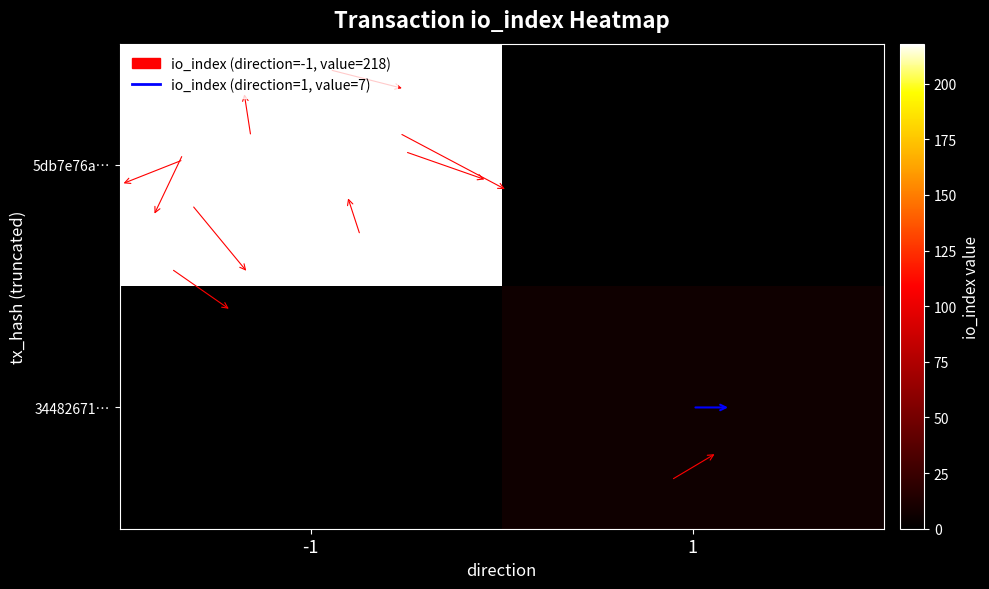

Reading right to left, extract all data points from this chart.

5db7e76a…: 1=0	-1=218
34482671…: 1=7	-1=0